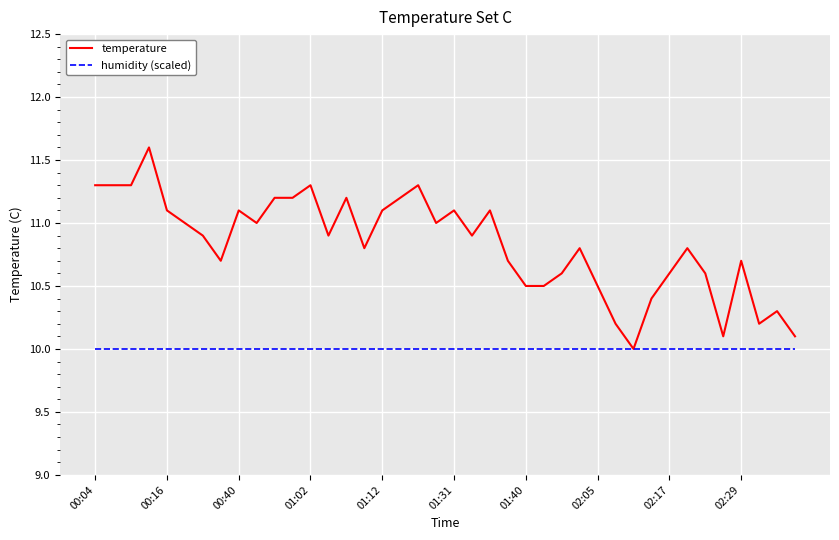

How many lines are shown in the chart?

2